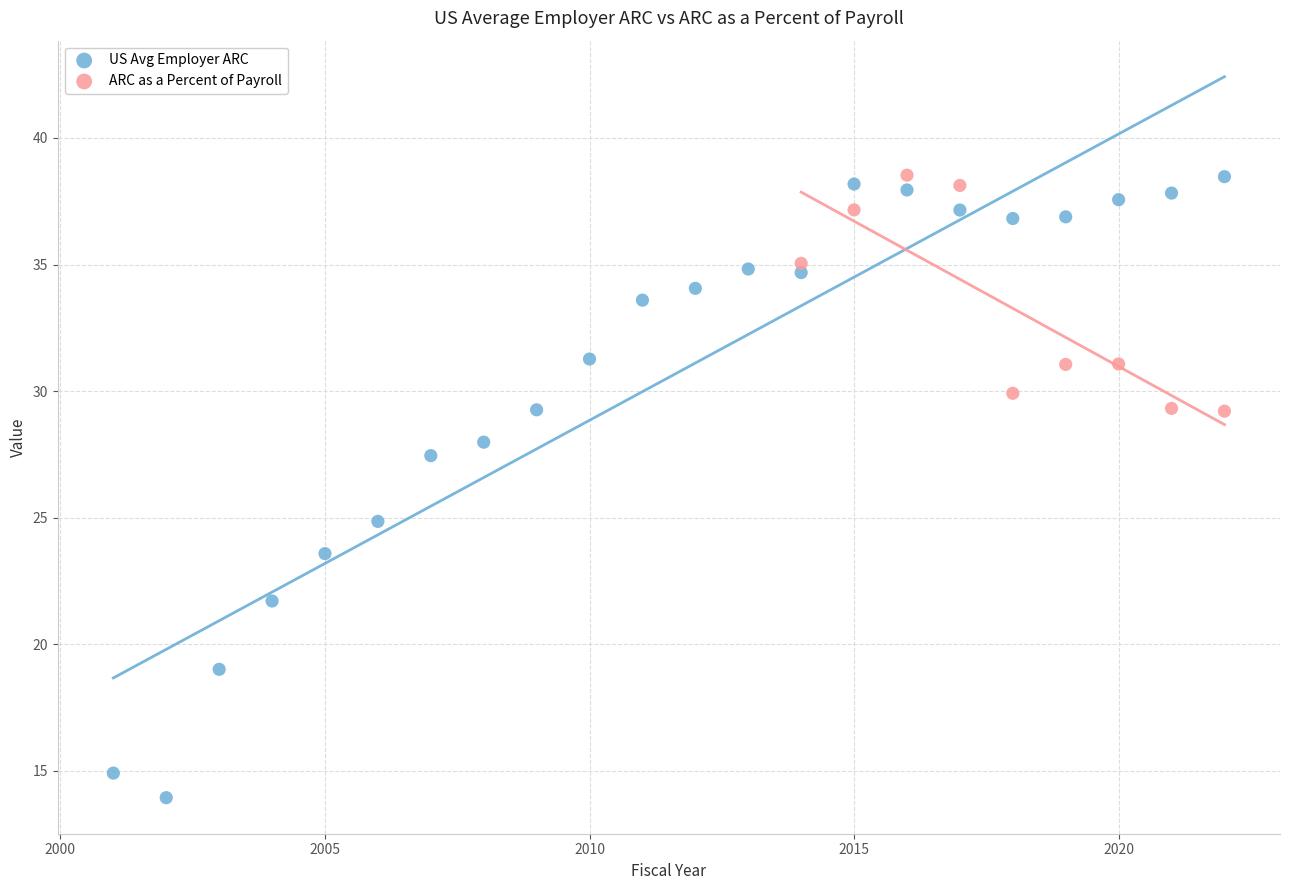

Which series contains the lowest Y value?

US Avg Employer ARC